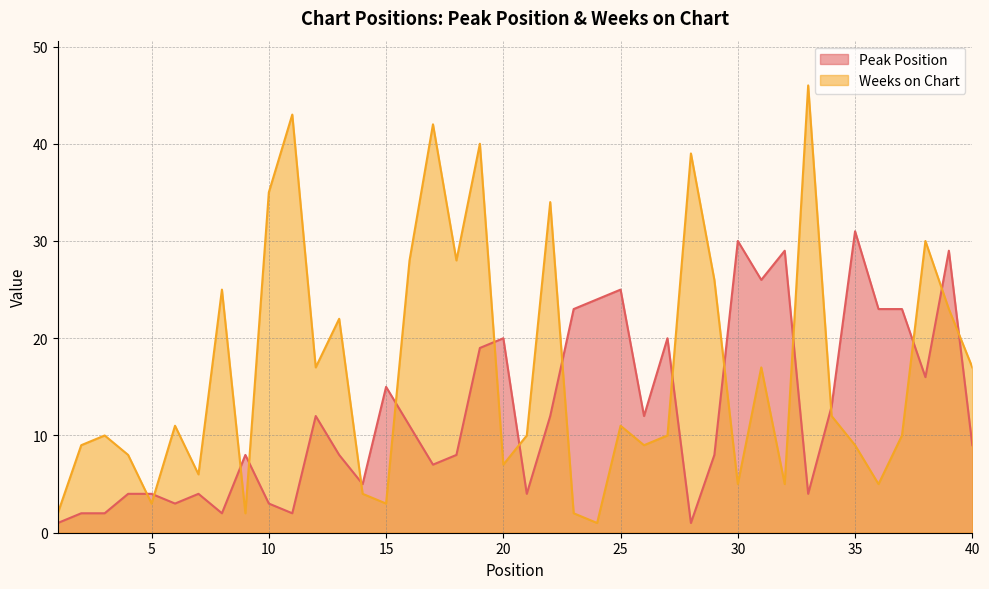

What is the maximum value shown in the chart?

46